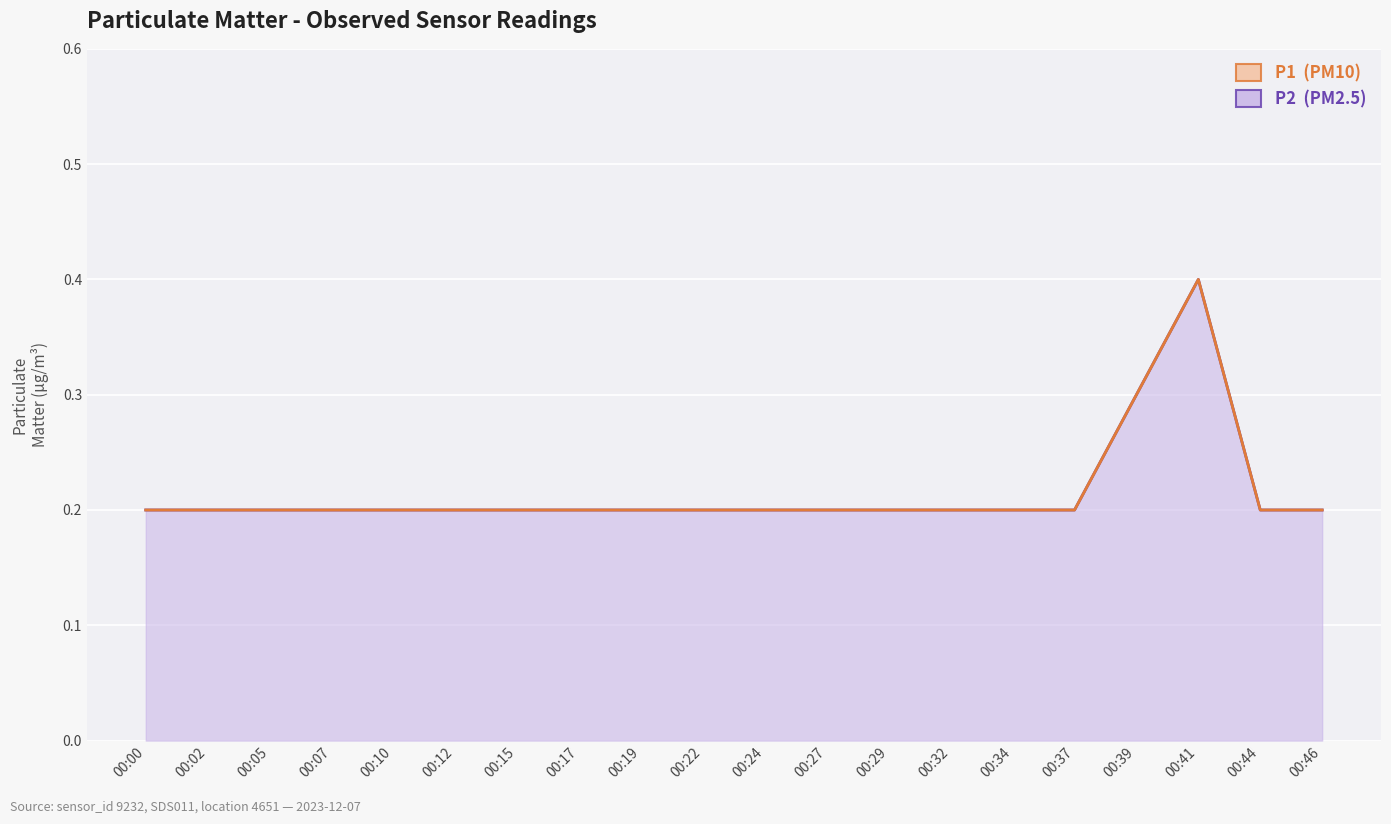

Which category has the lowest value across all series?

00:00